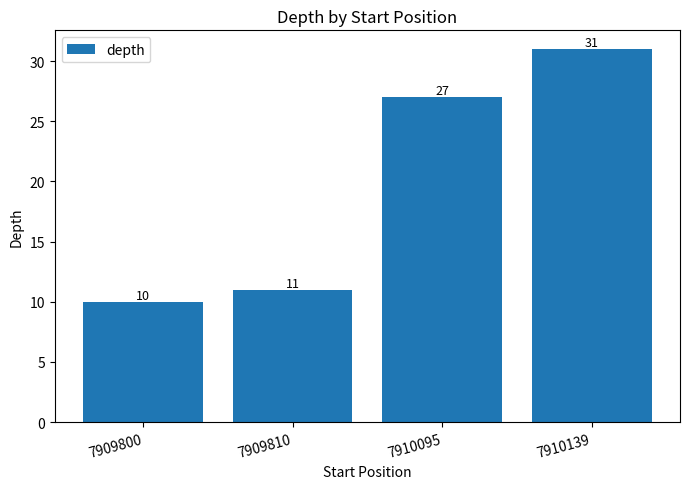

What is the difference between the second highest and minimum values?

17